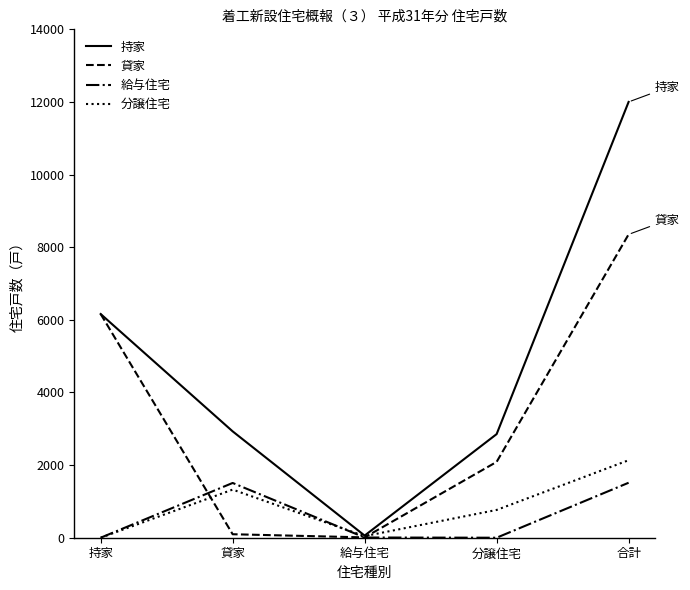

At how many categories does at least one series exceed 9139?

1